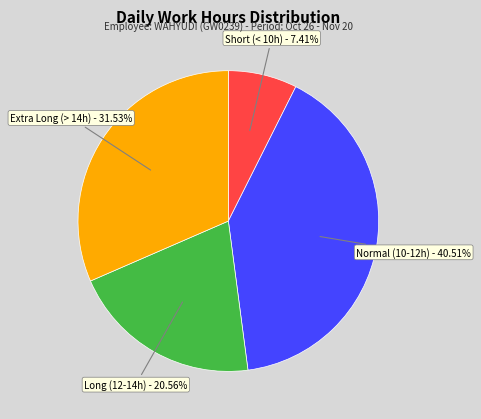

Is the sum of Normal (10-12h) and Short (< 10h) greater than half?

No